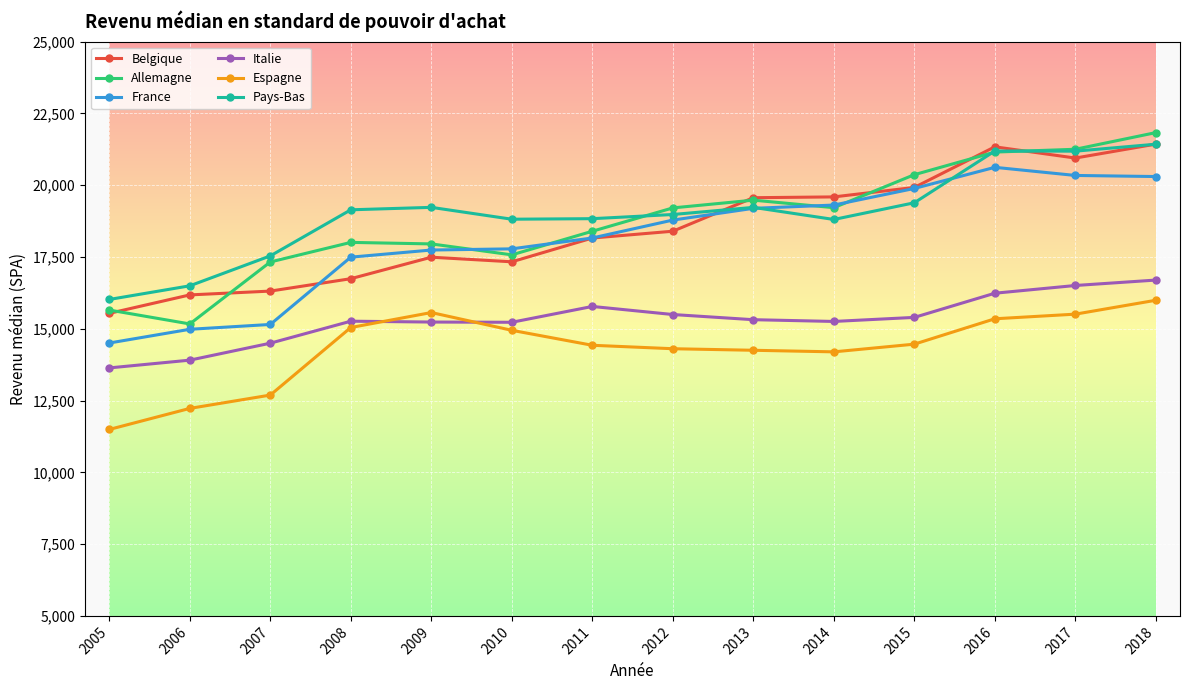

What is the total value across all series at 2014?

106368